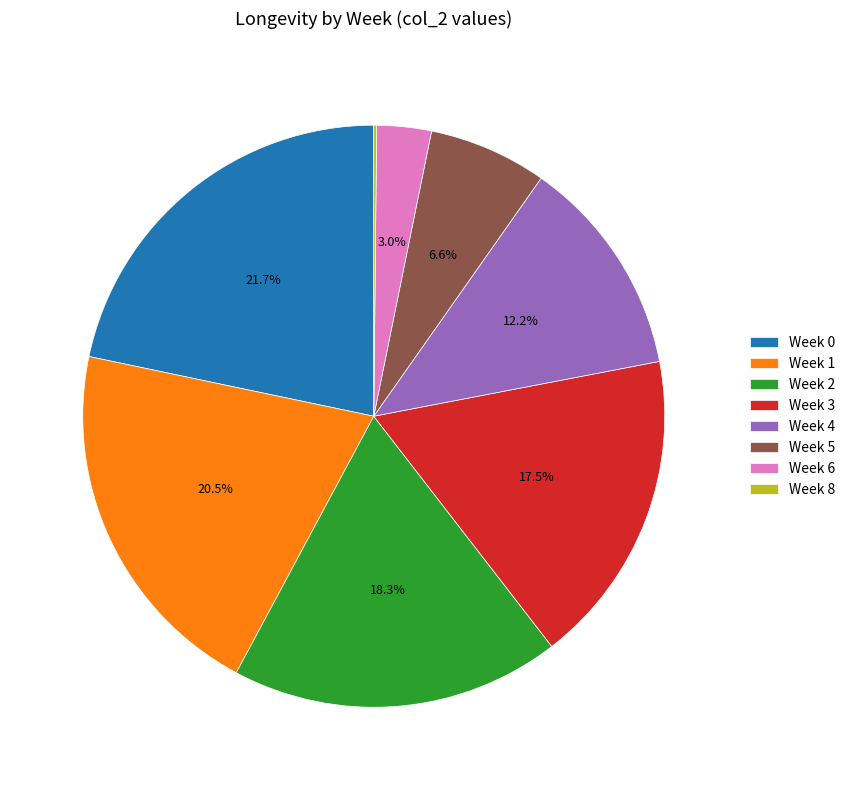

Does Week 5 account for over 50% of the chart?

No